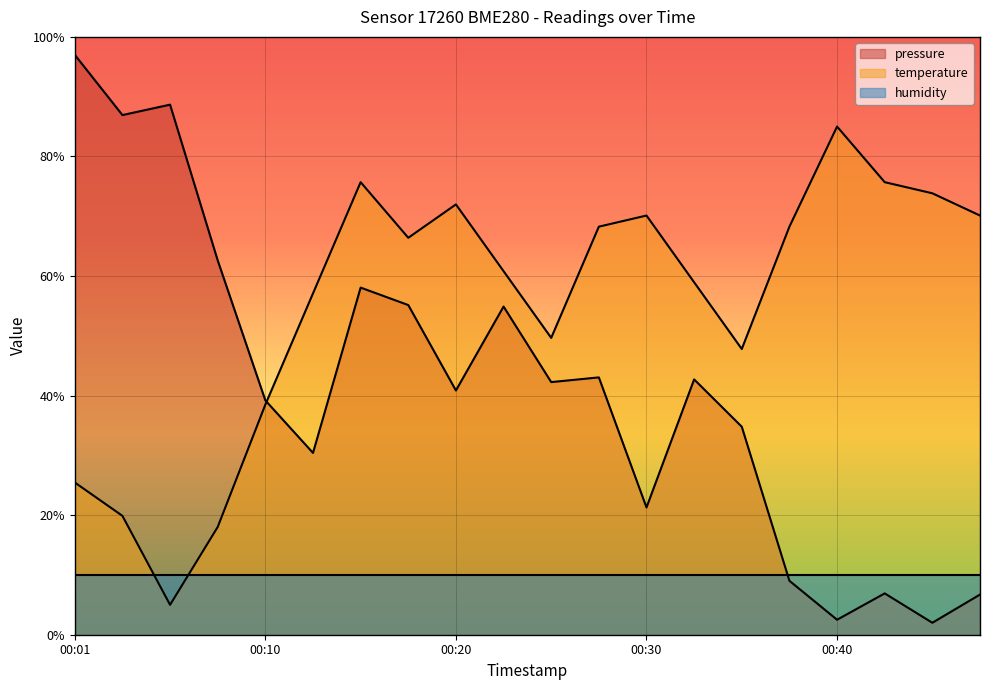

Which category has the lowest value across all series?

00:45